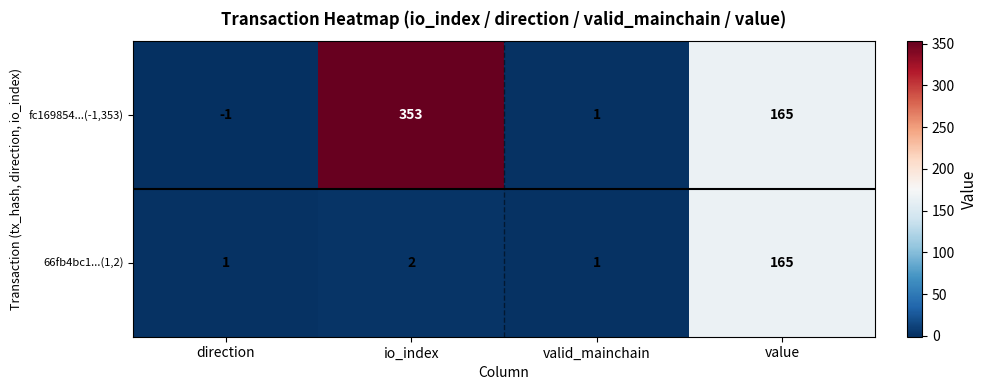

Reading left to right, list all the values displayed in this chart.

fc169854...(-1,353): -1	353	1	165
66fb4bc1...(1,2): 1	2	1	165